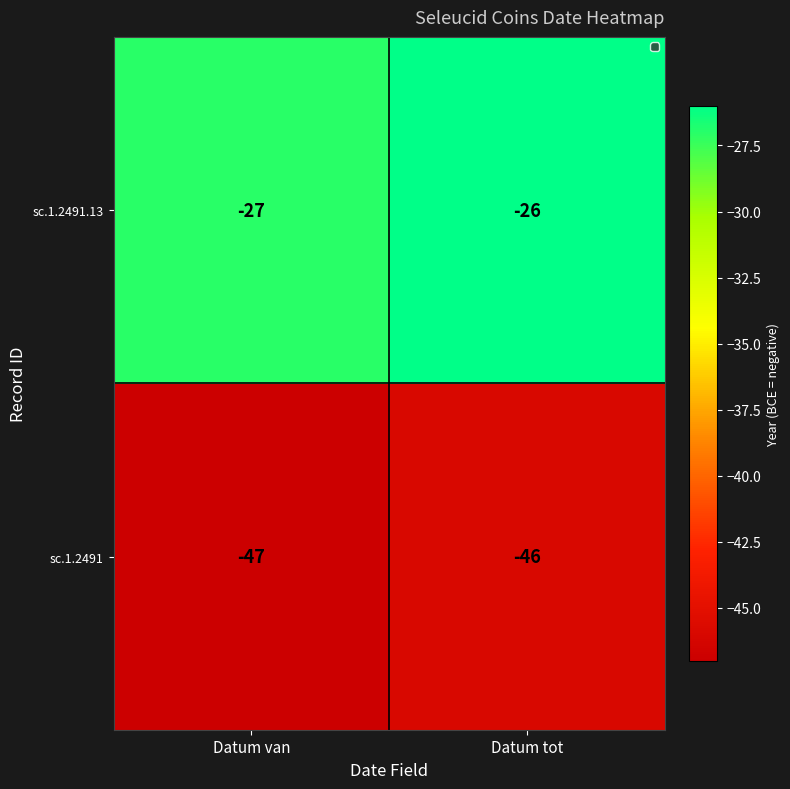

Reading left to right, what are all the values shown in this chart?

sc.1.2491.13: -27	-26
sc.1.2491: -47	-46